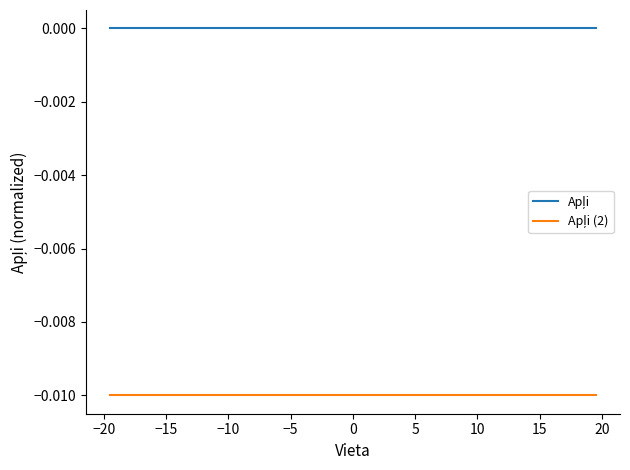

How many lines are shown in the chart?

2